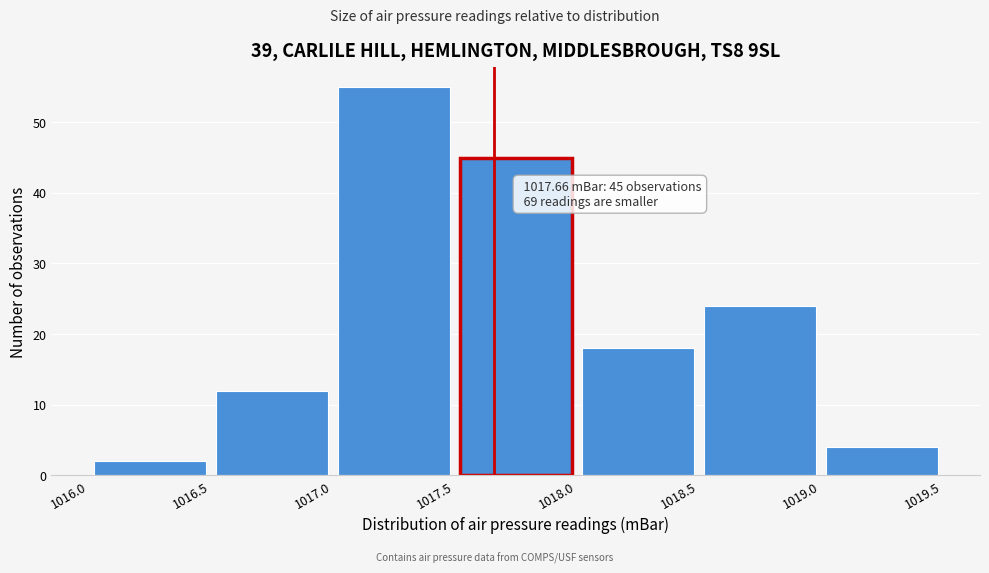

Over which range of the x-axis is the bar tallest?

1017.0 to 1017.5